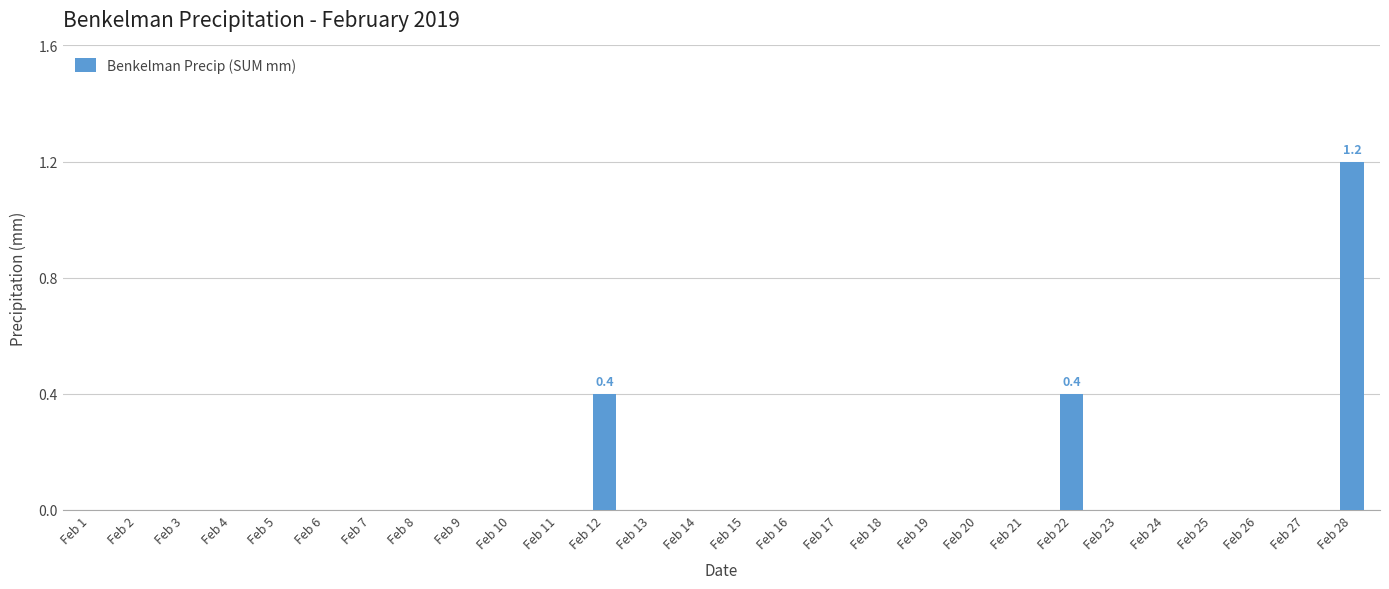

Count the number of data series in this chart.

1